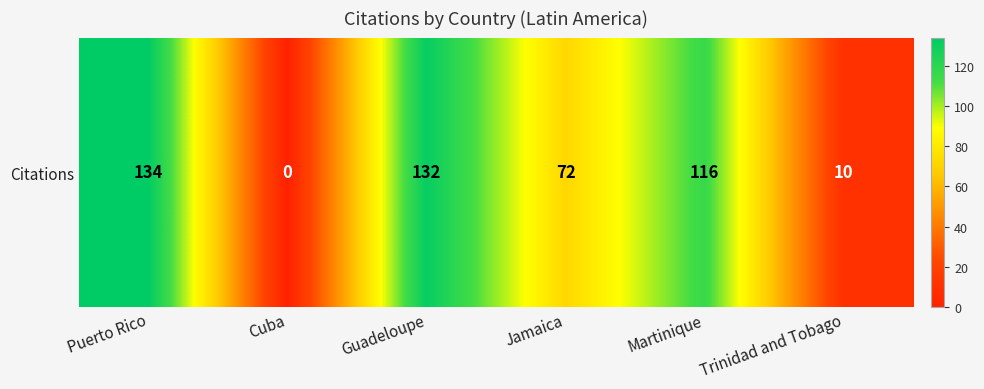

What is the average value?

77